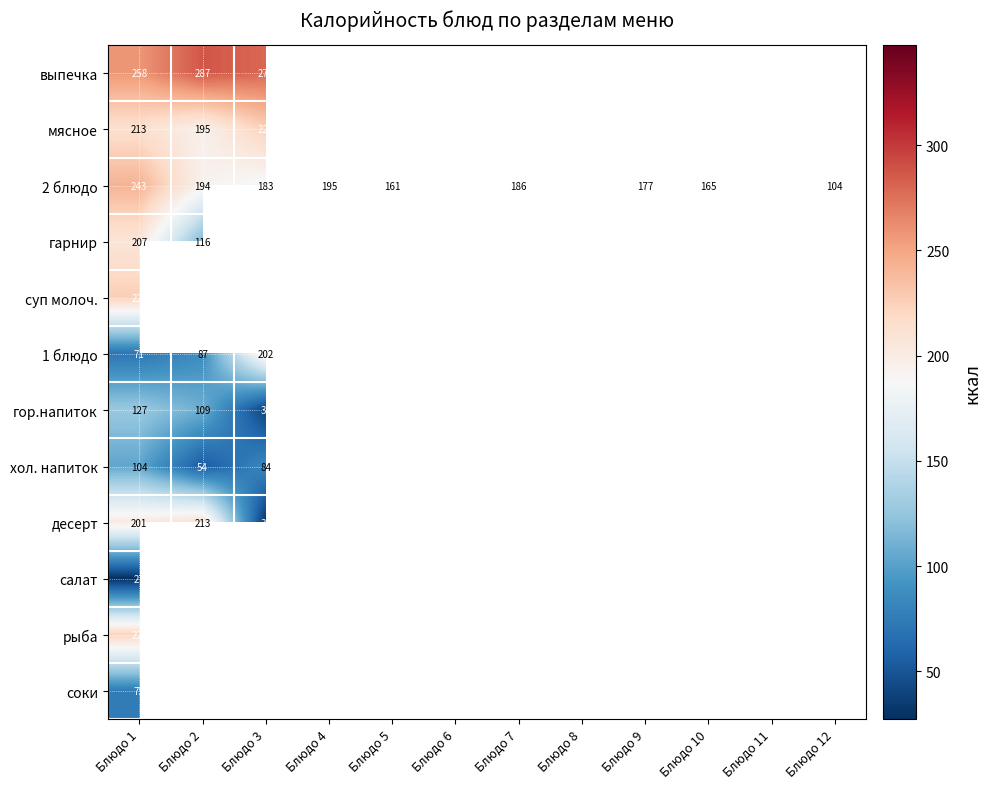

True or false: 1 блюдо has a value of 41.4 at Блюдо 2.

False